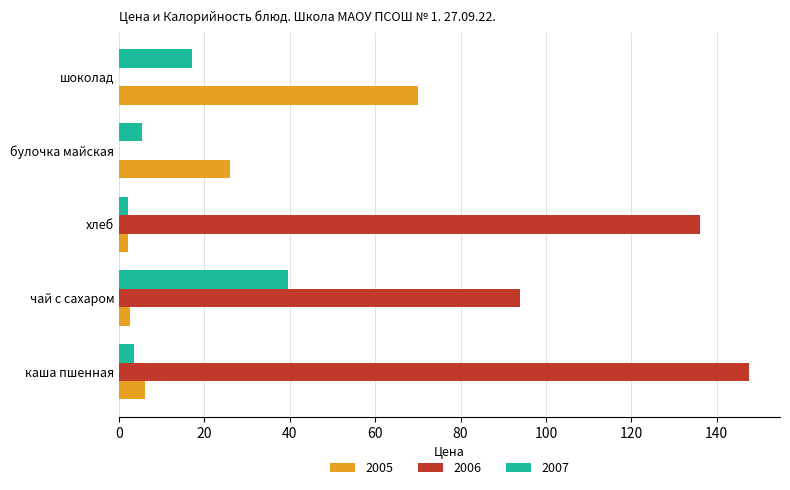

Is the value of 2006 at хлеб greater than the value of 2005 at каша пшенная?

Yes